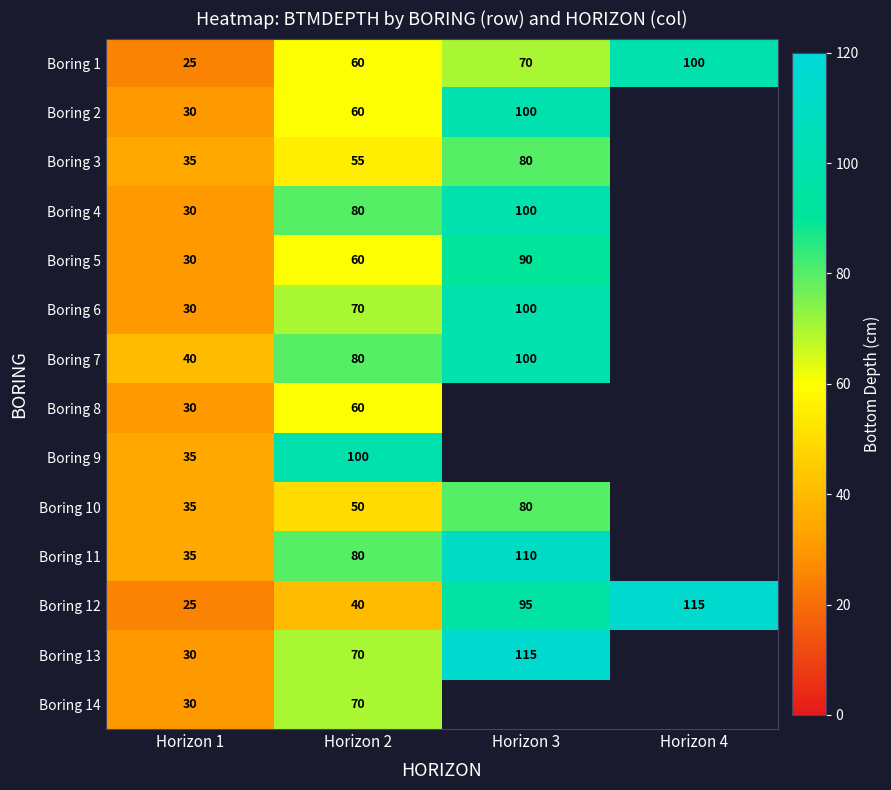

Where is Boring 12 nearest to the value 70?

Horizon 3